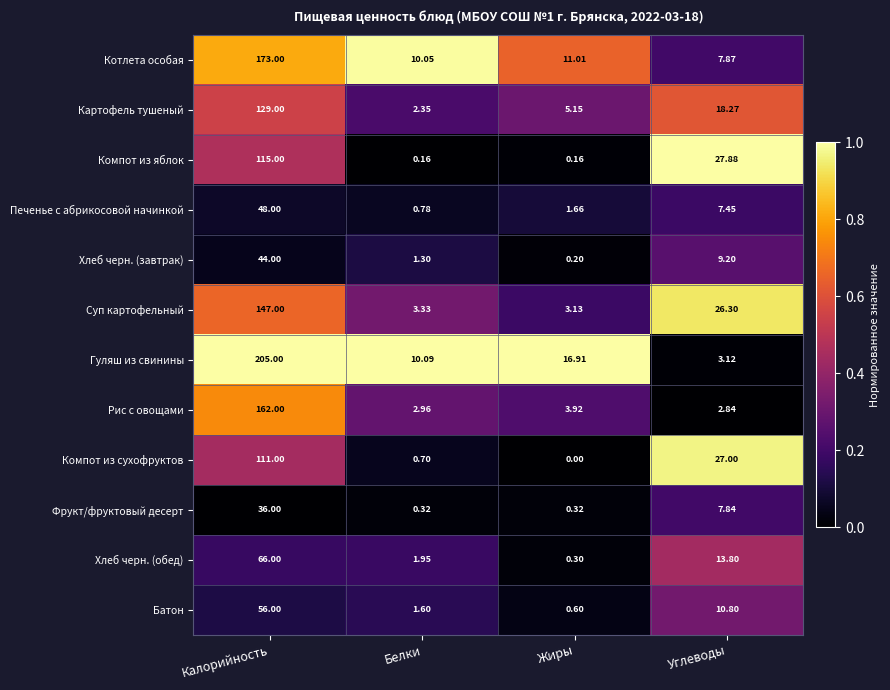

At which label does Рис с овощами reach its minimum?

Углеводы